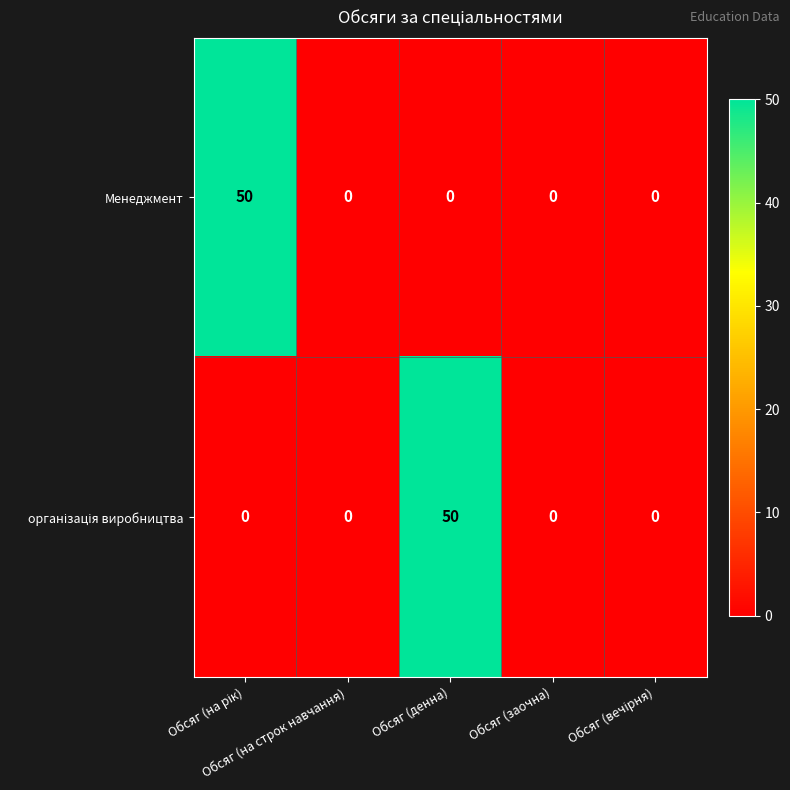

What is the greatest value displayed?

50